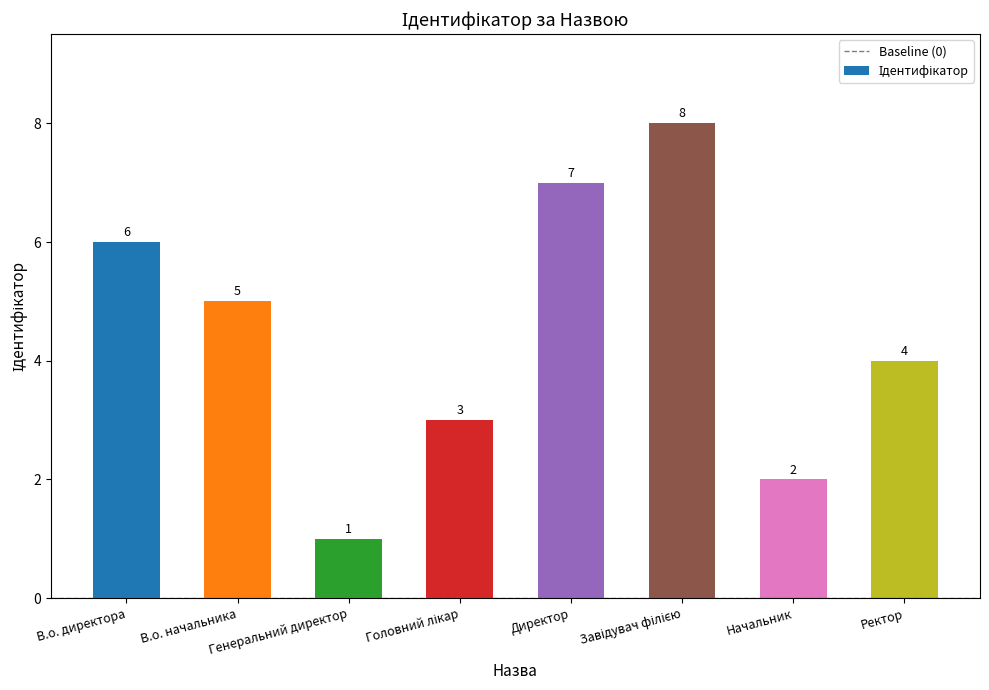

How many values are below 5?

4